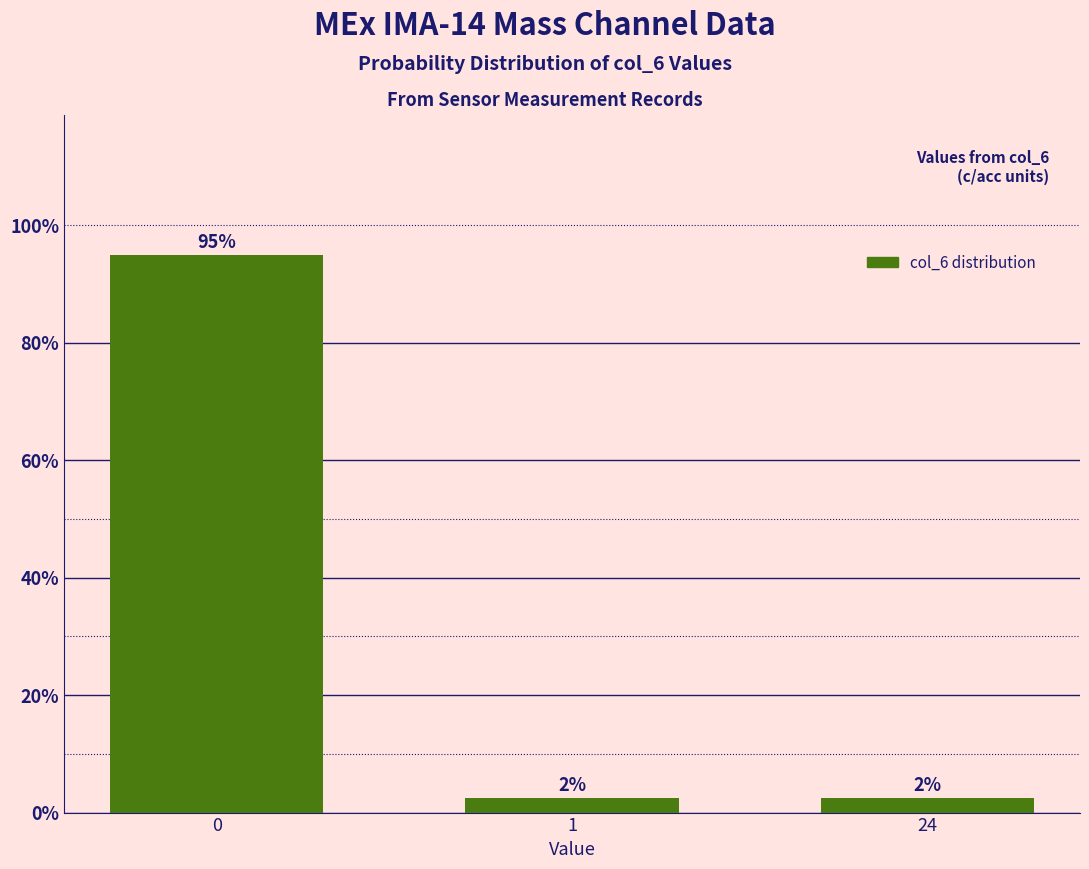

Are the bars horizontal?

No